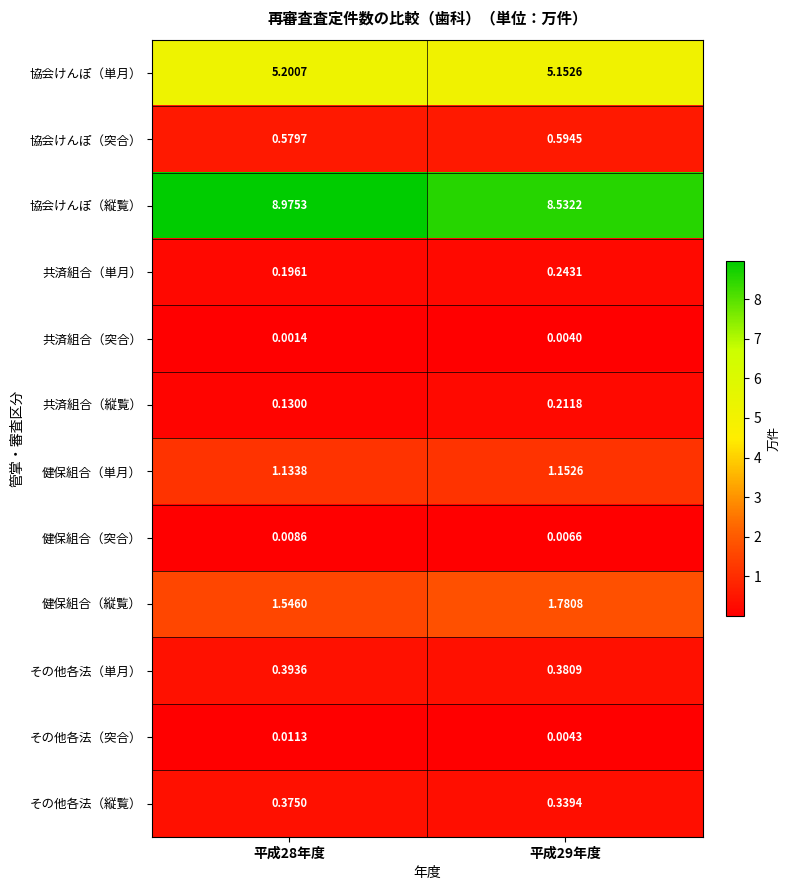

At 平成29年度, list the series in order from smallest to largest.

共済組合（突合）, その他各法（突合）, 健保組合（突合）, 共済組合（縦覧）, 共済組合（単月）, その他各法（縦覧）, その他各法（単月）, 協会けんぽ（突合）, 健保組合（単月）, 健保組合（縦覧）, 協会けんぽ（単月）, 協会けんぽ（縦覧）